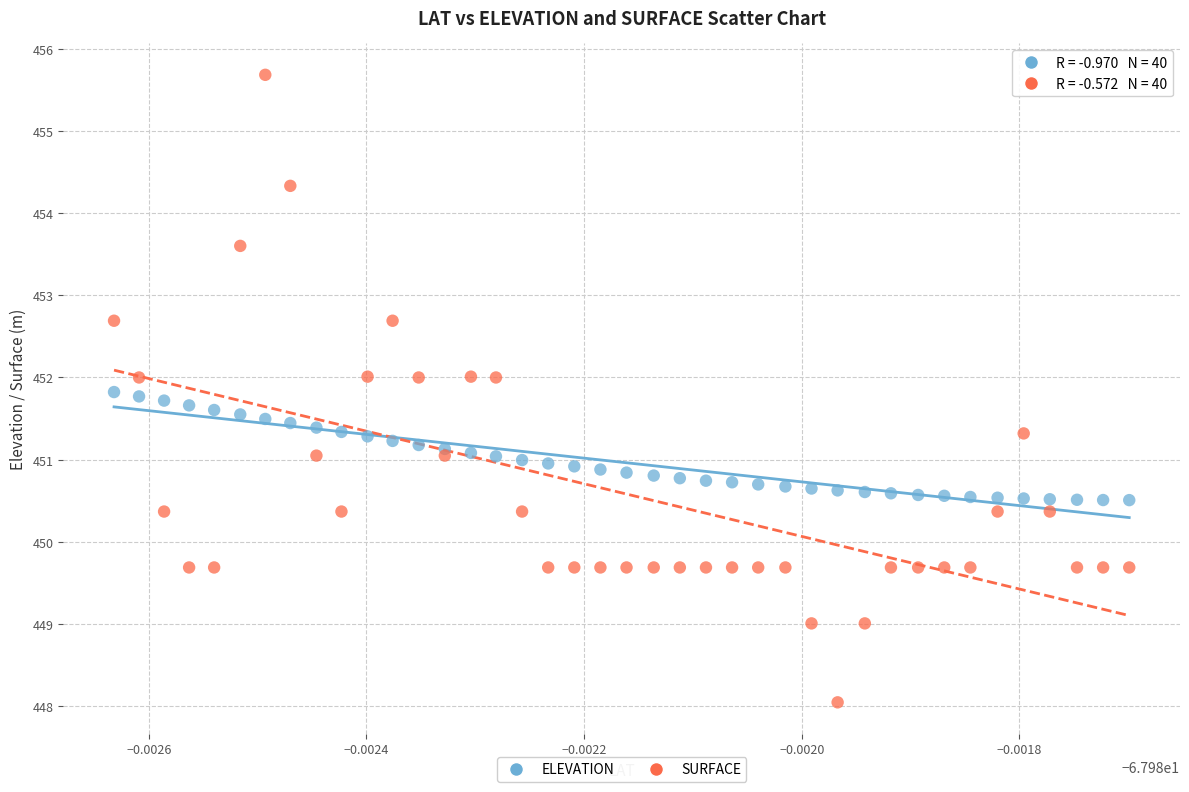

Which series has the largest Y range (max minus min)?

SURFACE